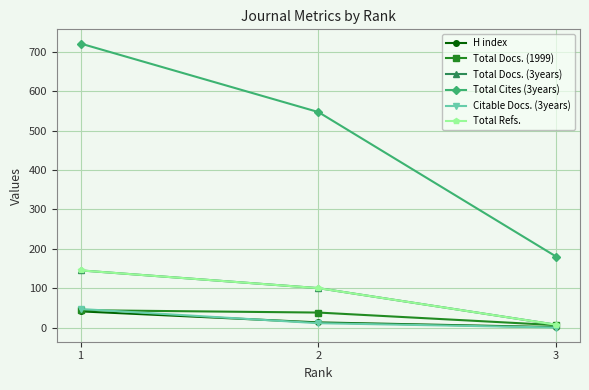

The Citable Docs. (3years) series shows 47 at 1. True or false?

True